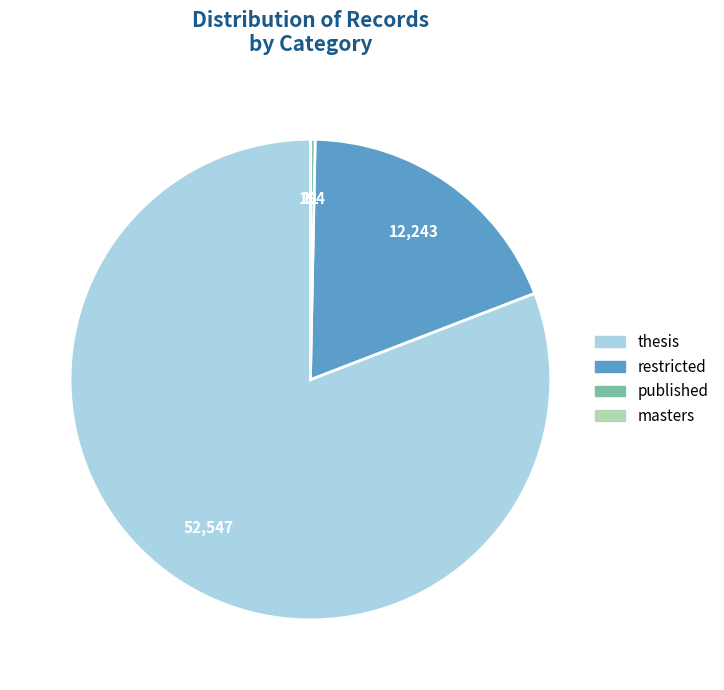

Is the sum of published and thesis greater than half?

Yes